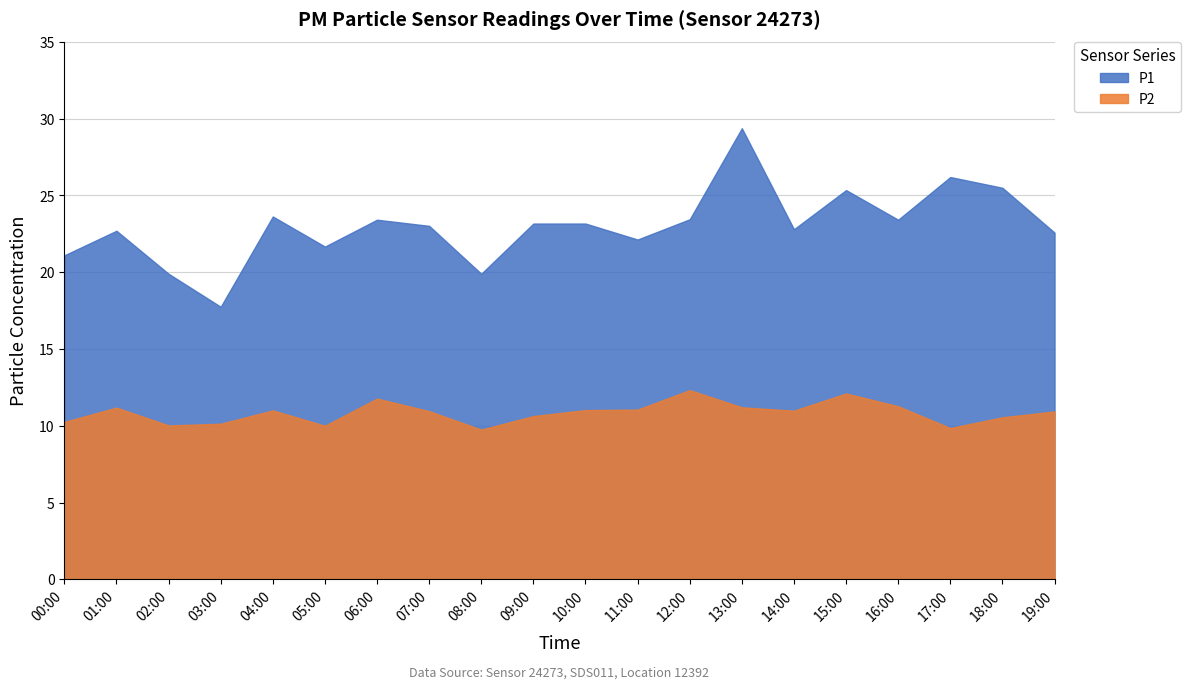

How many lines are shown in the chart?

2